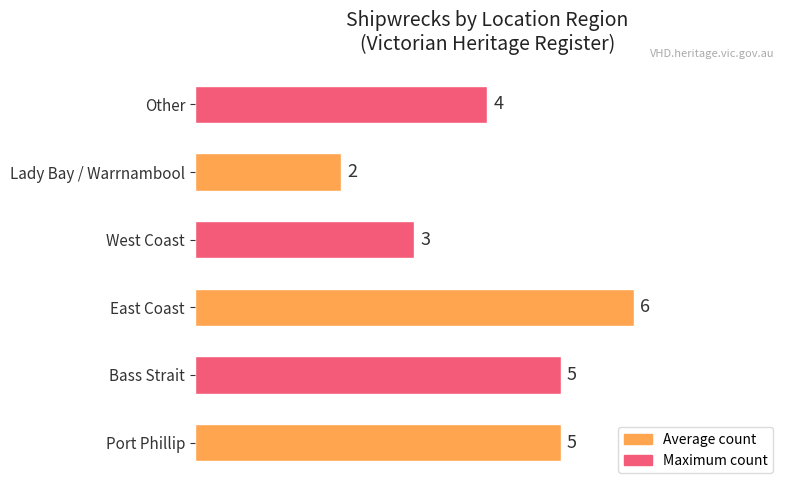

What is the maximum value shown in the chart?

6